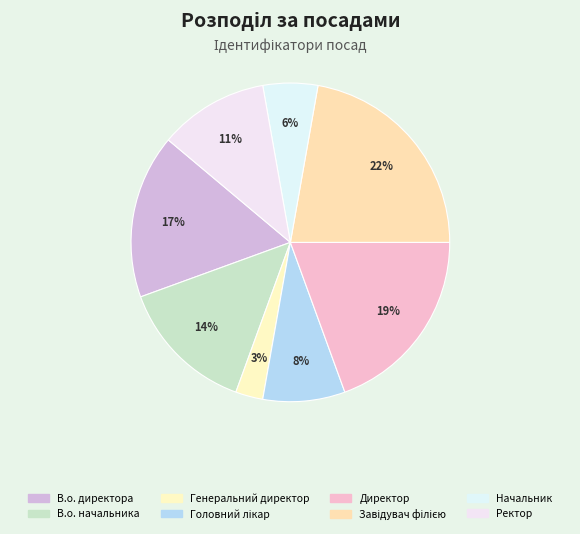

Does Головний лікар account for over 50% of the chart?

No